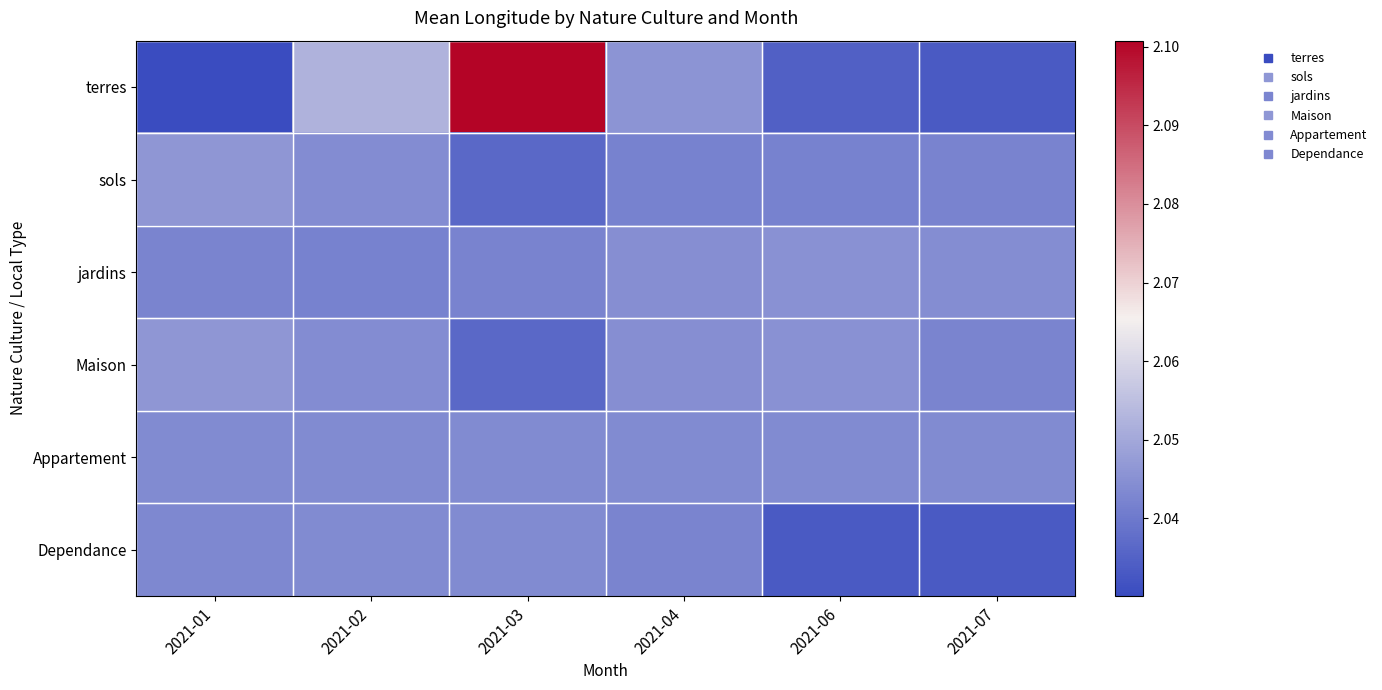

Reading left to right, extract all data points from this chart.

terres: 2021-01=2.0	2021-02=2.1	2021-03=2.1	2021-04=2.0	2021-06=2.0	2021-07=2.0
sols: 2021-01=2.0	2021-02=2.0	2021-03=2.0	2021-04=2.0	2021-06=2.0	2021-07=2.0
jardins: 2021-01=2.0	2021-02=2.0	2021-03=2.0	2021-04=2.0	2021-06=2.0	2021-07=2.0
Maison: 2021-01=2.0	2021-02=2.0	2021-03=2.0	2021-04=2.0	2021-06=2.0	2021-07=2.0
Appartement: 2021-01=2.0	2021-02=2.0	2021-03=2.0	2021-04=2.0	2021-06=2.0	2021-07=2.0
Dependance: 2021-01=2.0	2021-02=2.0	2021-03=2.0	2021-04=2.0	2021-06=2.0	2021-07=2.0